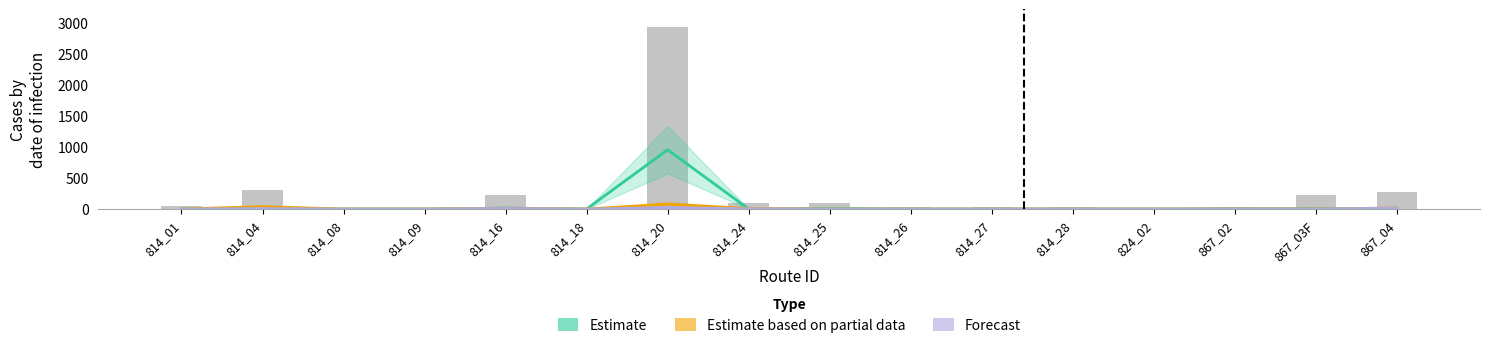

True or false: Grand Total (bar) has a value of 23 at 814_28.

False